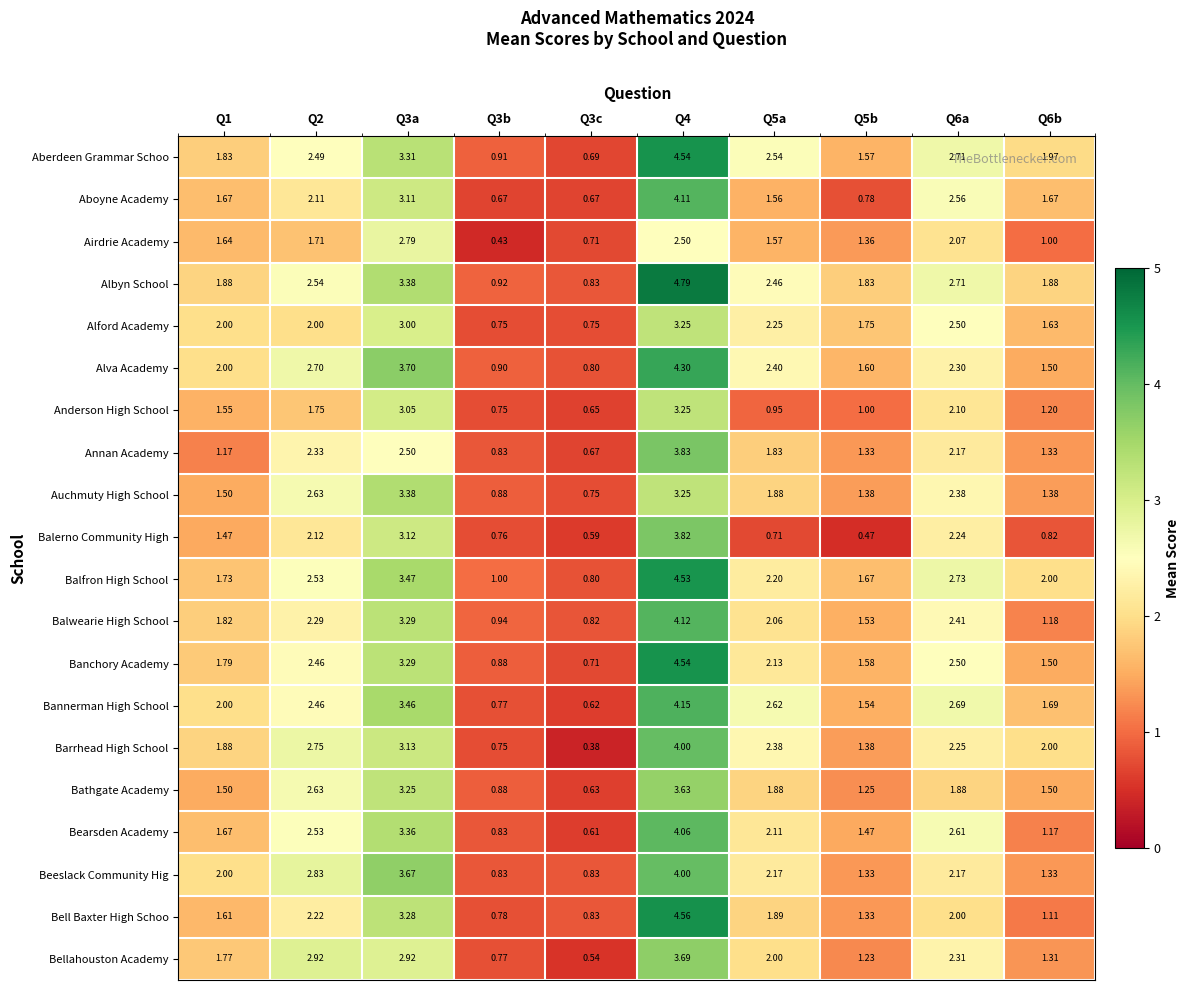

Which series has the largest total across all categories?

Albyn School